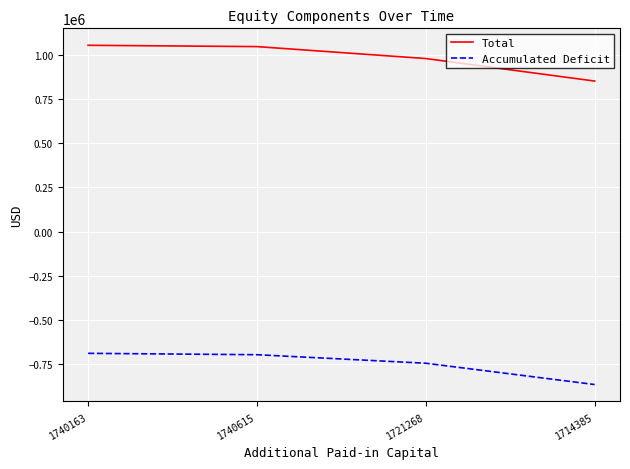

Is the value of Total at 1714385 greater than the value of Accumulated Deficit at 1721268?

Yes